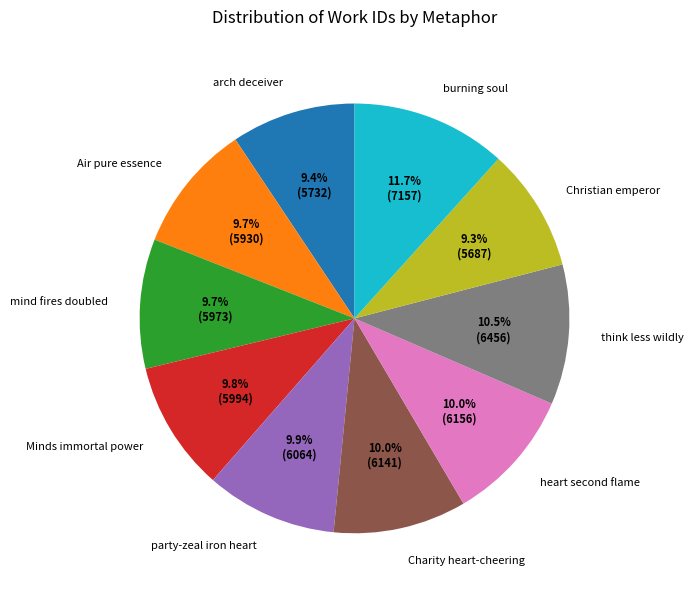

Does Air pure essence account for over 50% of the chart?

No